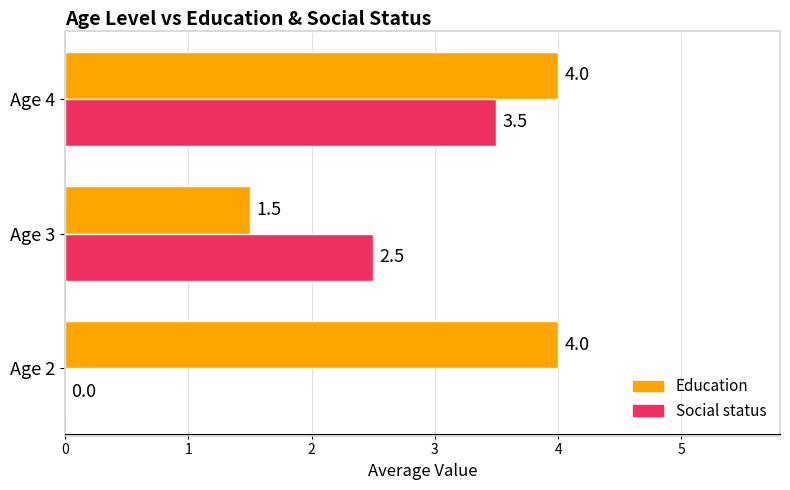

What is the sum of all Education values?

9.5